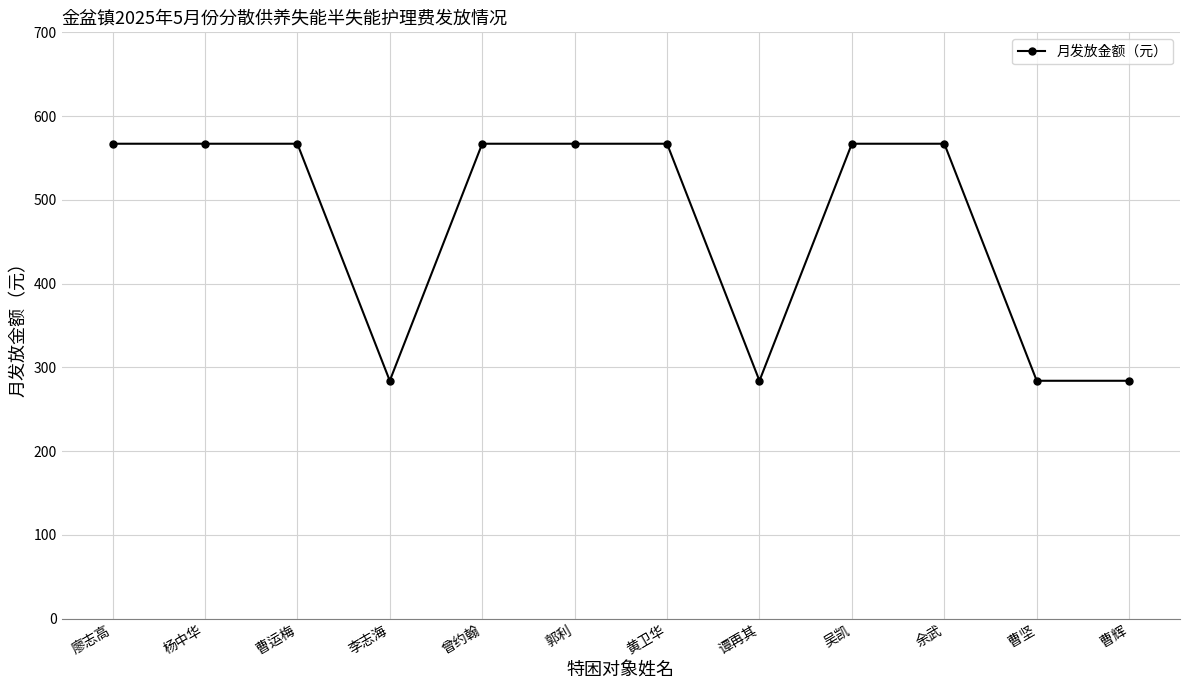

Reading right to left, transcribe all the data shown in this chart.

284	284	567	567	284	567	567	567	284	567	567	567